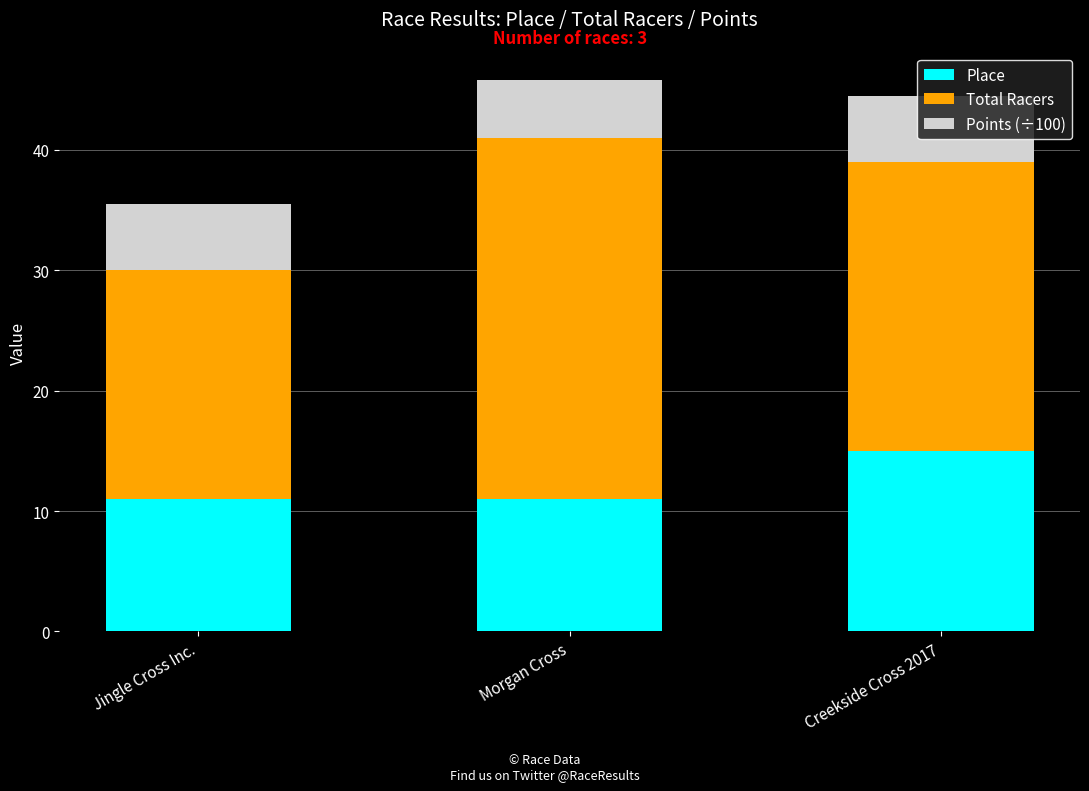

What is the total value across all series at Jingle Cross Inc.?

35.5